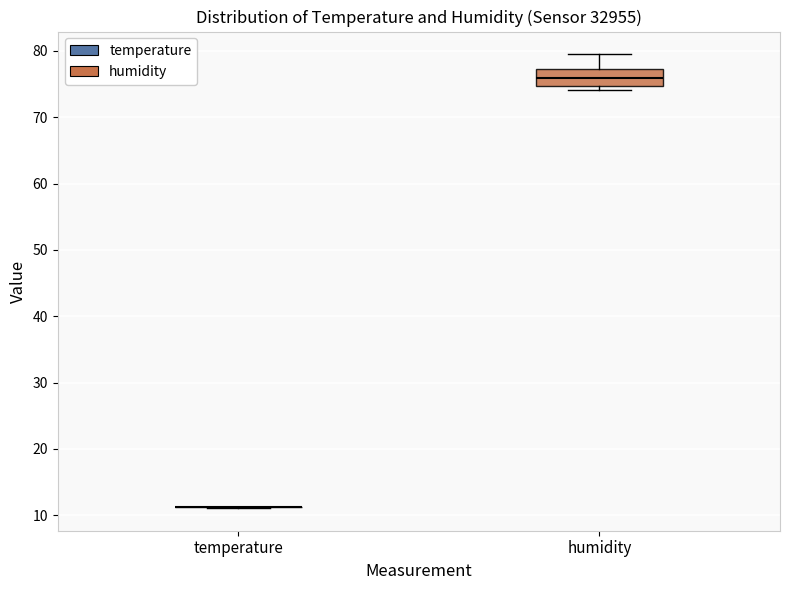

Comparing the boxes themselves (not the whiskers), which one is the tallest?

humidity